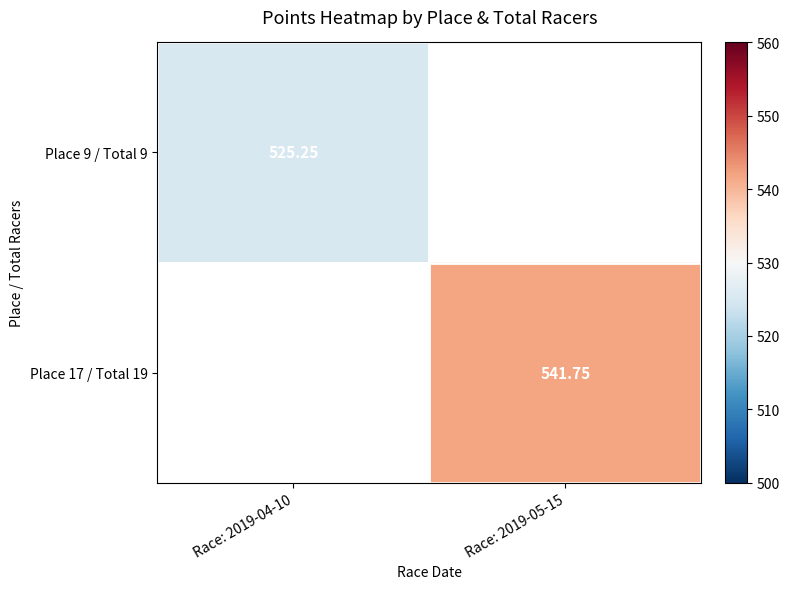

Is the value of Place 17 / Total 19 at Race: 2019-05-15 greater than the value of Place 9 / Total 9 at Race: 2019-04-10?

Yes